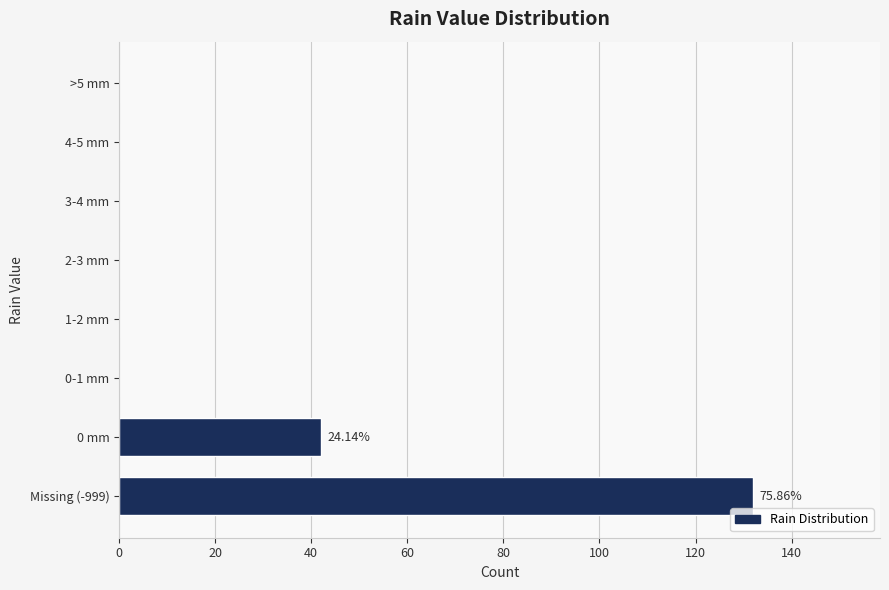

What is the change in value from Missing (-999) to 4-5 mm?

-132